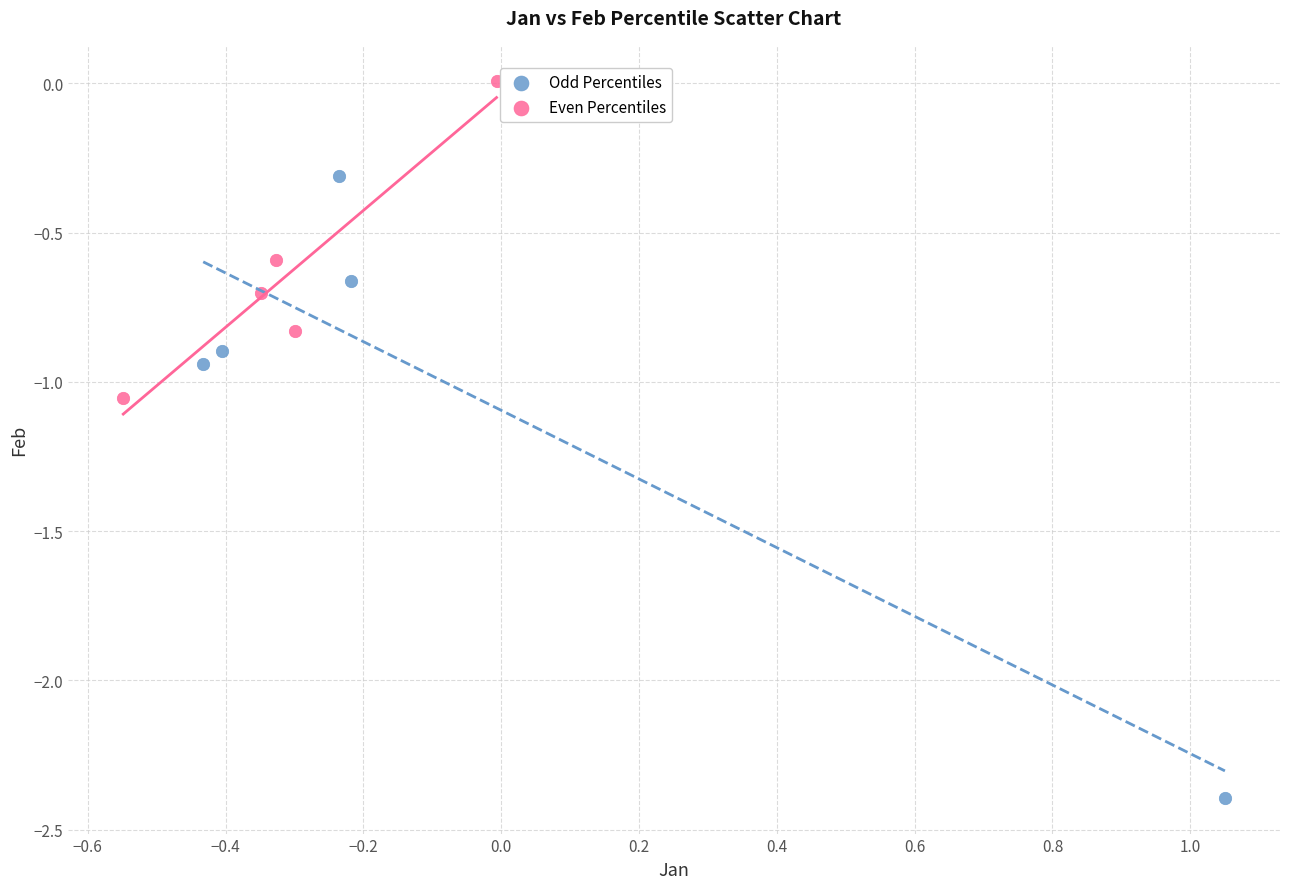

What are all the series names shown in the legend?

Odd Percentiles, Even Percentiles